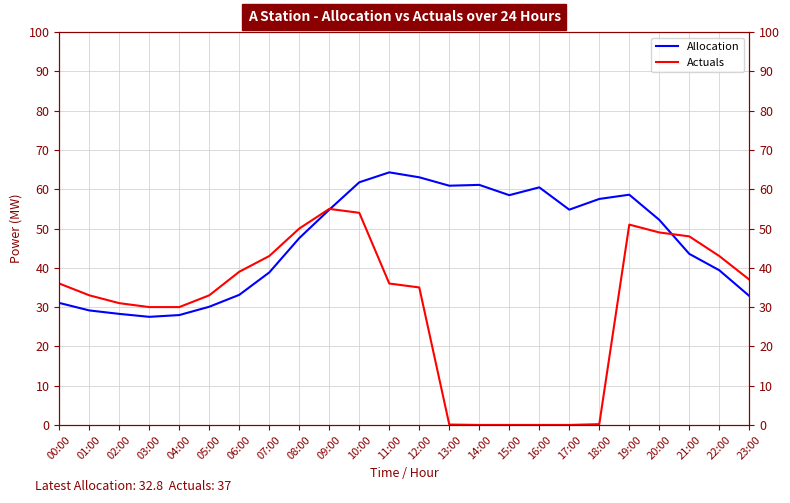

Is it true that Allocation equals 23.9 at 14:00?

False